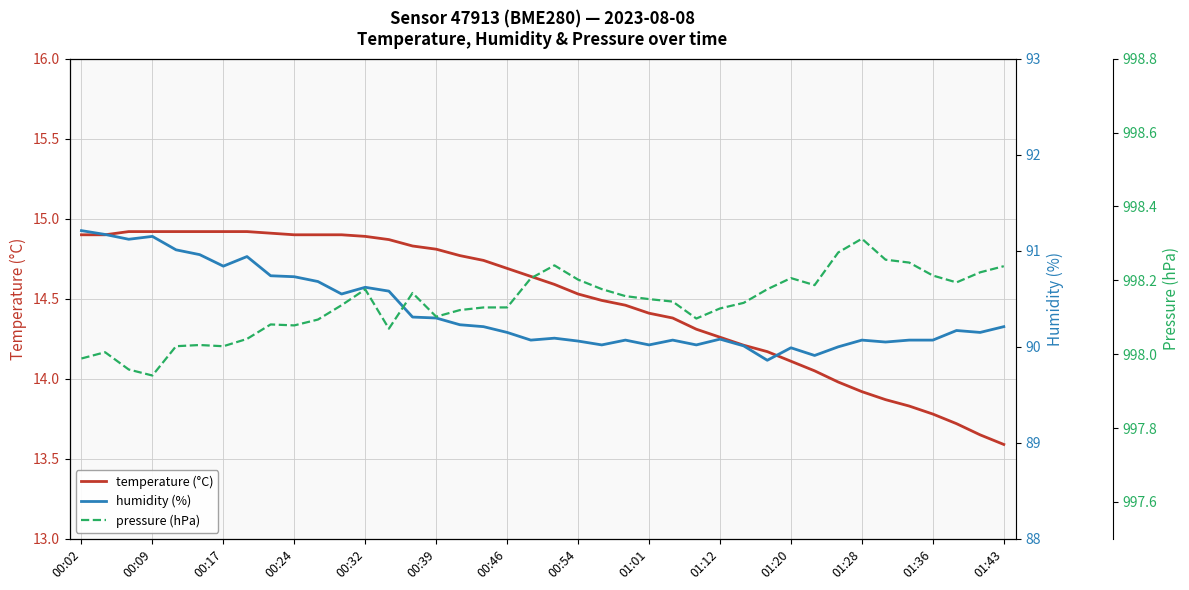

What is the difference between the pressure (hPa) values at 00:24 and 31?

0.2